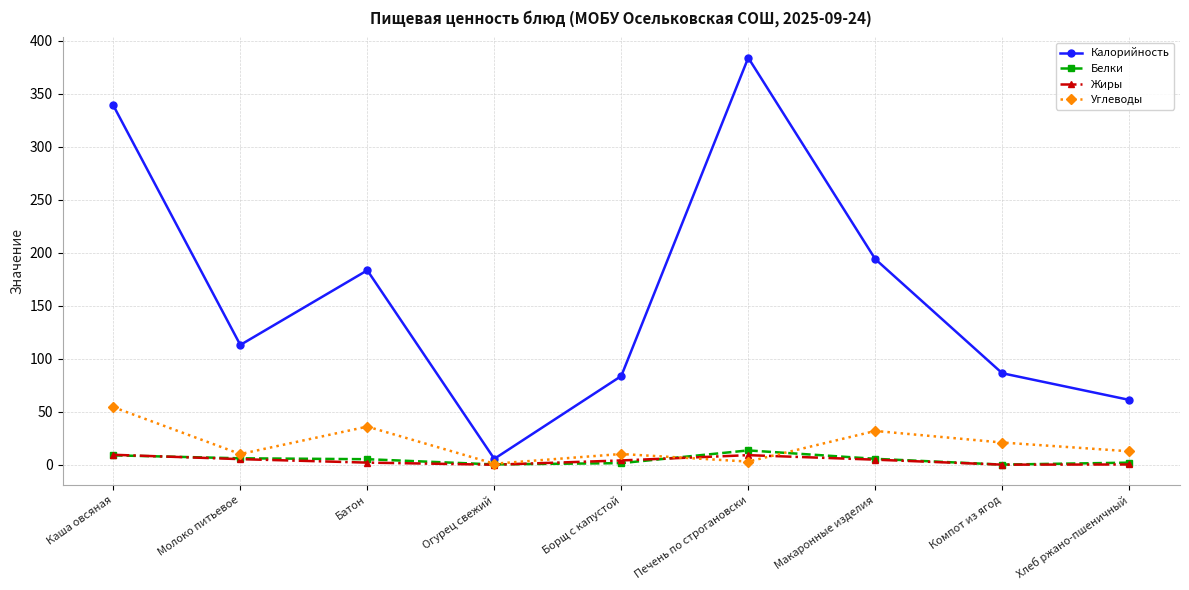

The Углеводы series shows 16.8 at Макаронные изделия. True or false?

False